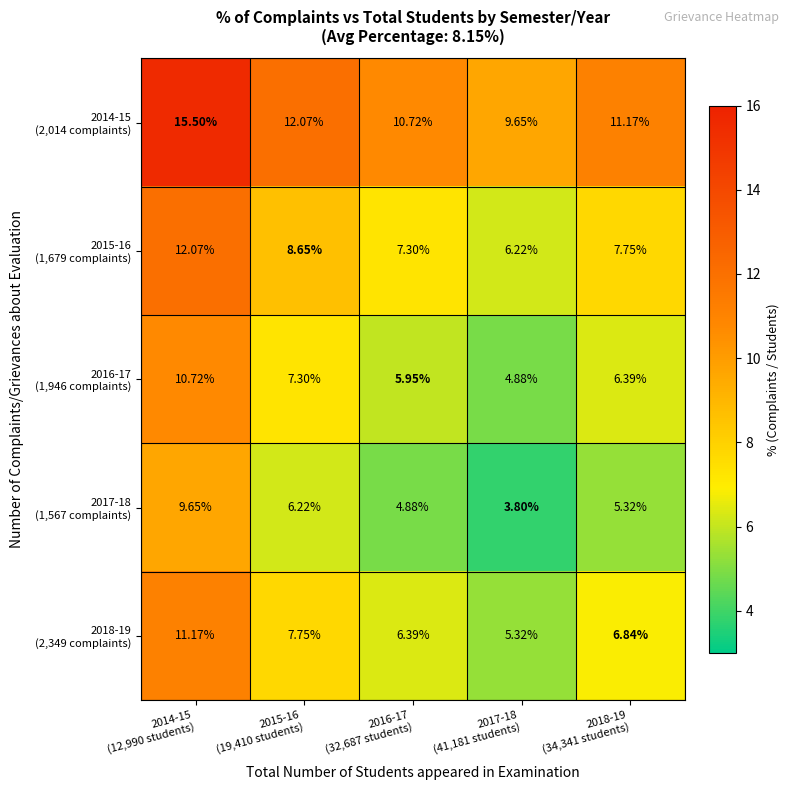

What is the greatest value displayed?

15.5